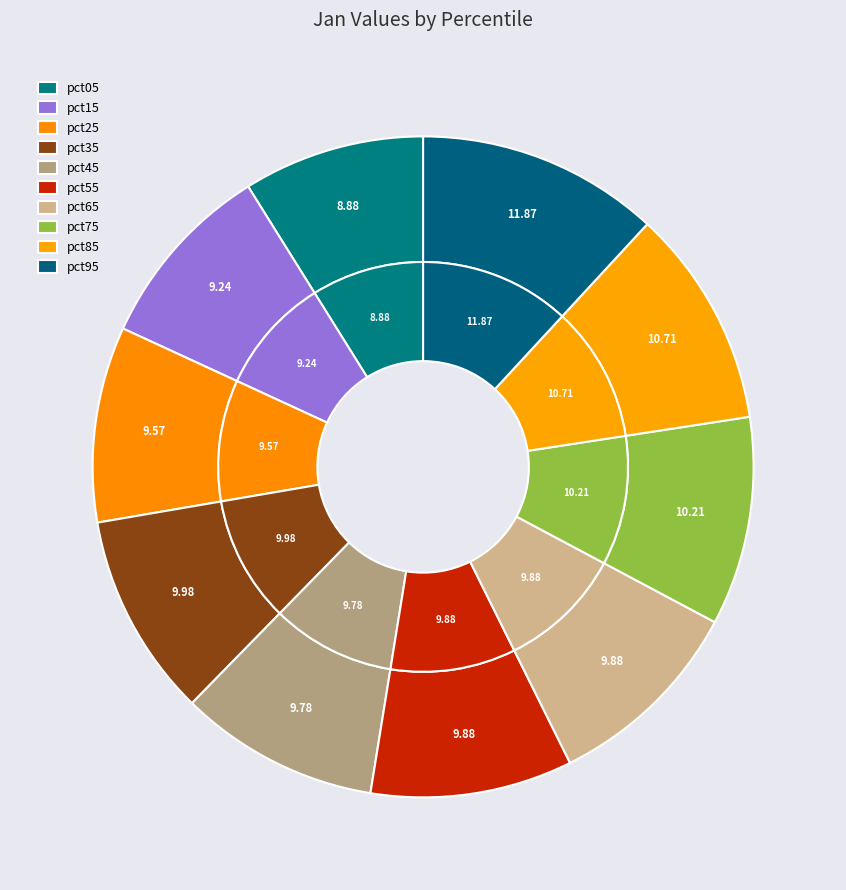

To the nearest percent, what is the difference between the largest and smallest slice percentages?

3%